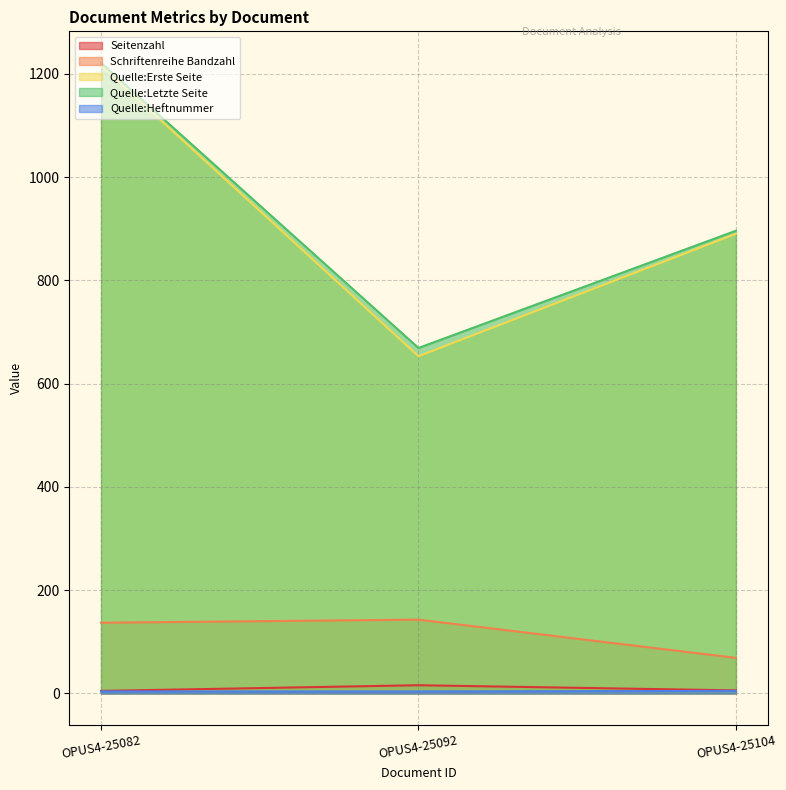

True or false: Seitenzahl has a value of 5 at OPUS4-25082.

True